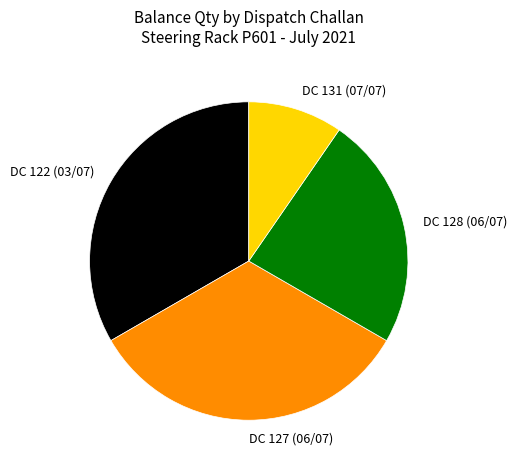

Combined, do DC 122 (03/07) and DC 127 (06/07) account for over 50%?

Yes